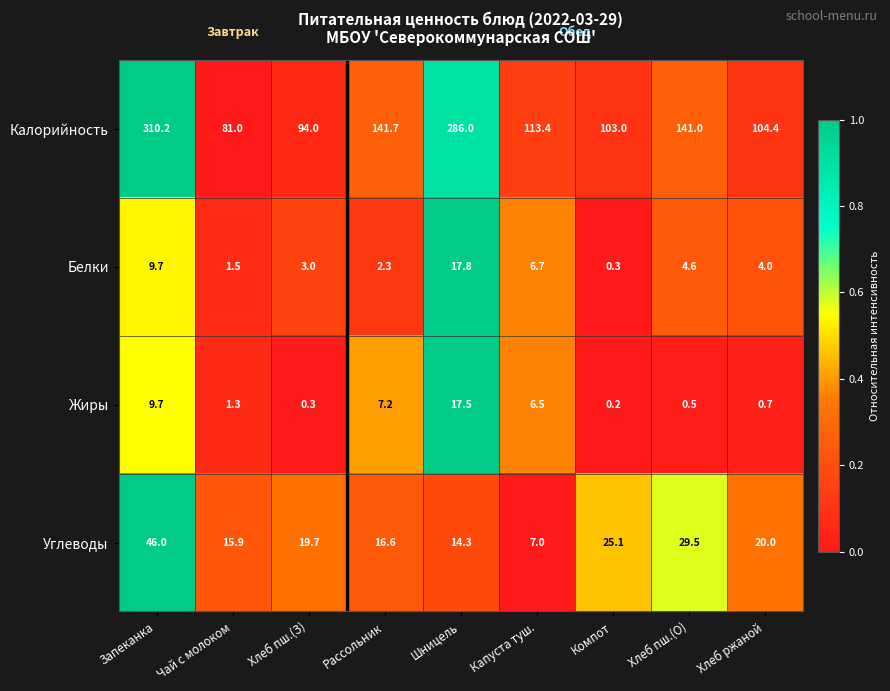

At which category is the sum across all series the highest?

Запеканка